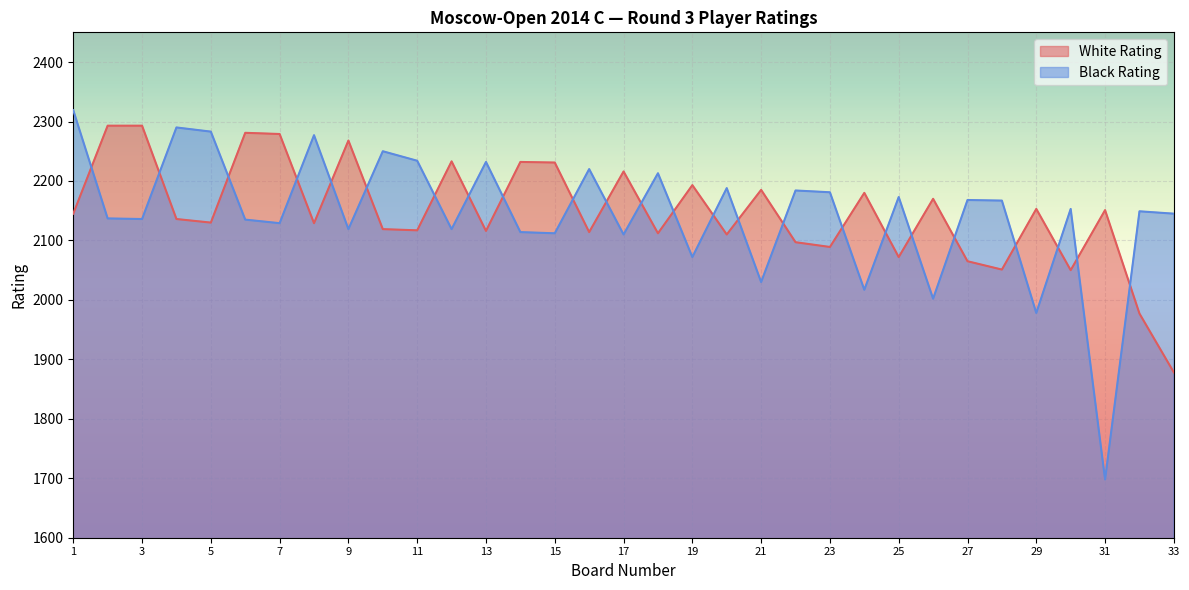

List the labels in order of Black Rating value, largest first.

1, 4, 5, 8, 10, 11, 13, 16, 18, 20, 22, 23, 25, 27, 28, 30, 32, 33, 2, 3, 6, 7, 9, 12, 14, 15, 17, 19, 21, 24, 26, 29, 31